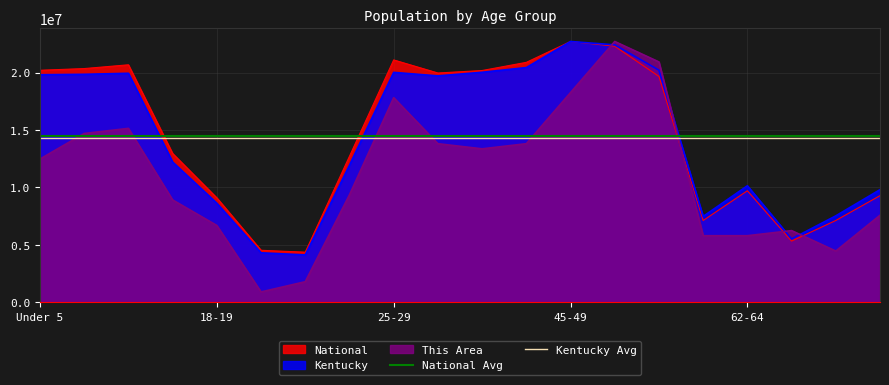

Is the value of This Area at Under 5 greater than the value of National at Under 5?

No